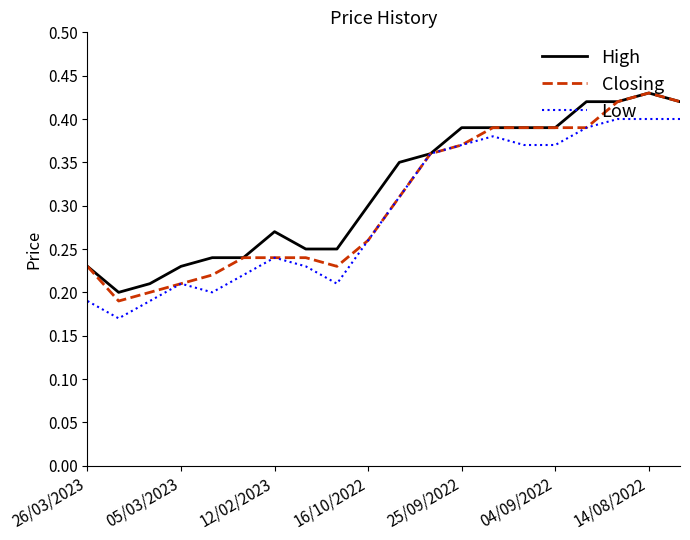

Reading left to right, what are all the values shown in this chart?

High: 0.2	0.2	0.2	0.2	0.2	0.2	0.3	0.2	0.2	0.3	0.3	0.4	0.4	0.4	0.4	0.4	0.4	0.4	0.4	0.4
Closing: 0.2	0.2	0.2	0.2	0.2	0.2	0.2	0.2	0.2	0.3	0.3	0.4	0.4	0.4	0.4	0.4	0.4	0.4	0.4	0.4
Low: 0.2	0.2	0.2	0.2	0.2	0.2	0.2	0.2	0.2	0.3	0.3	0.4	0.4	0.4	0.4	0.4	0.4	0.4	0.4	0.4